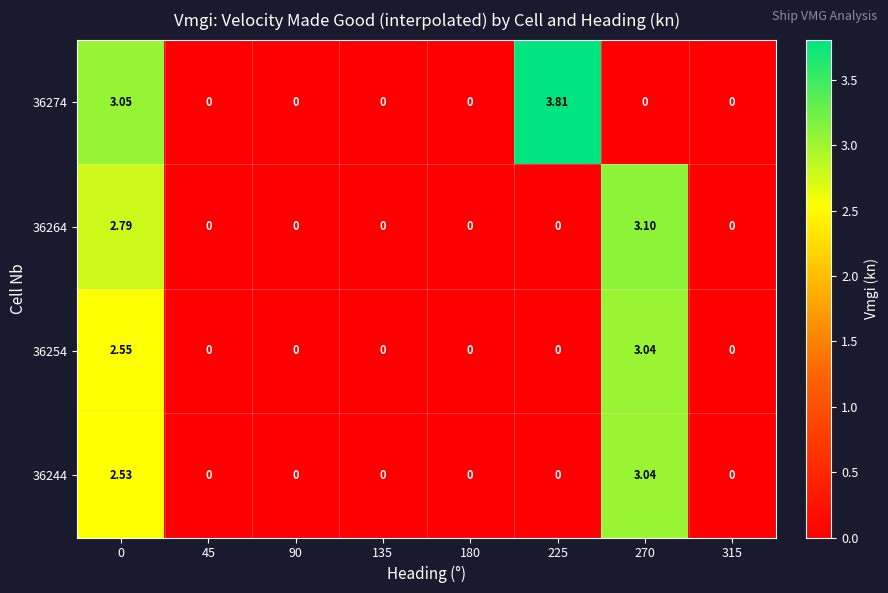

At how many categories does at least one series exceed 1?

3